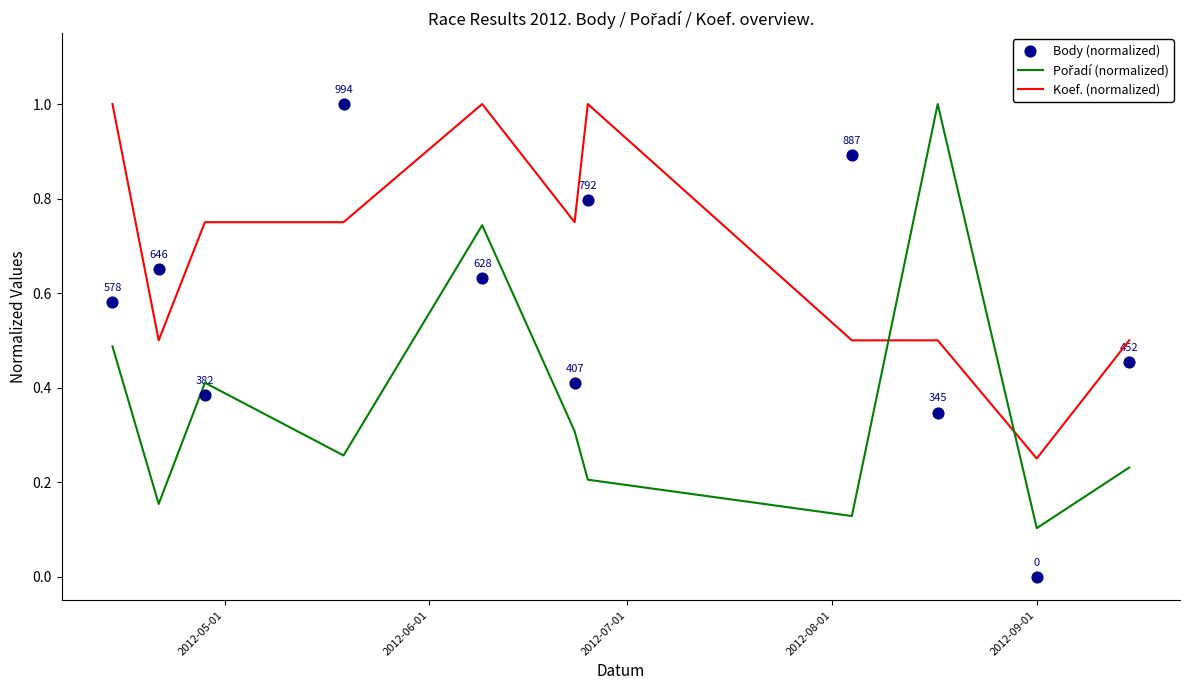

Which series has the largest Y range (max minus min)?

Body (normalized)